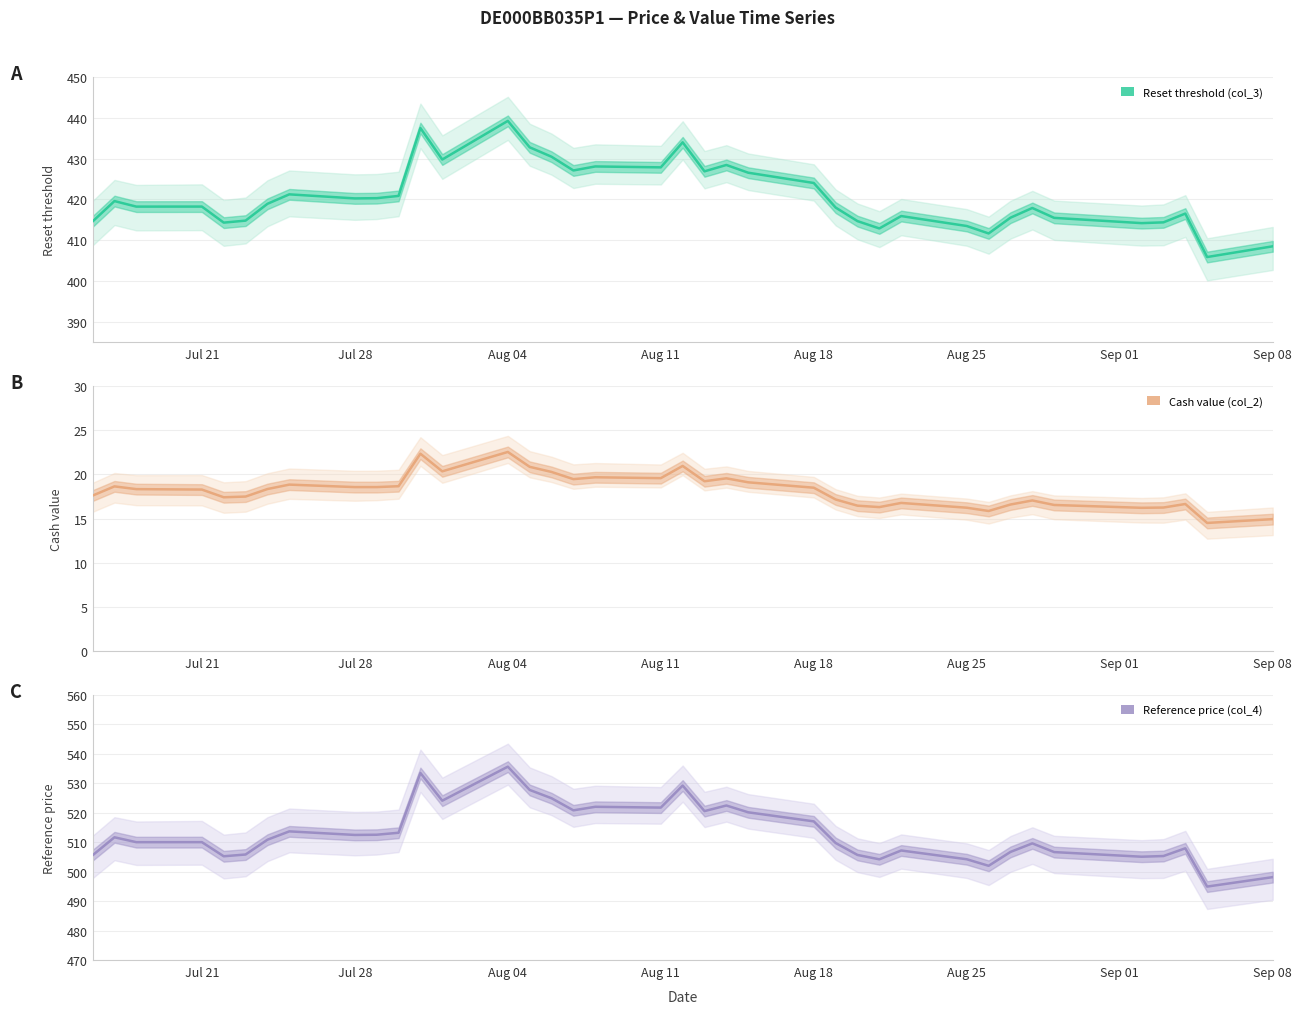

At which label does Reset threshold (col_3) reach its peak?

Aug 04